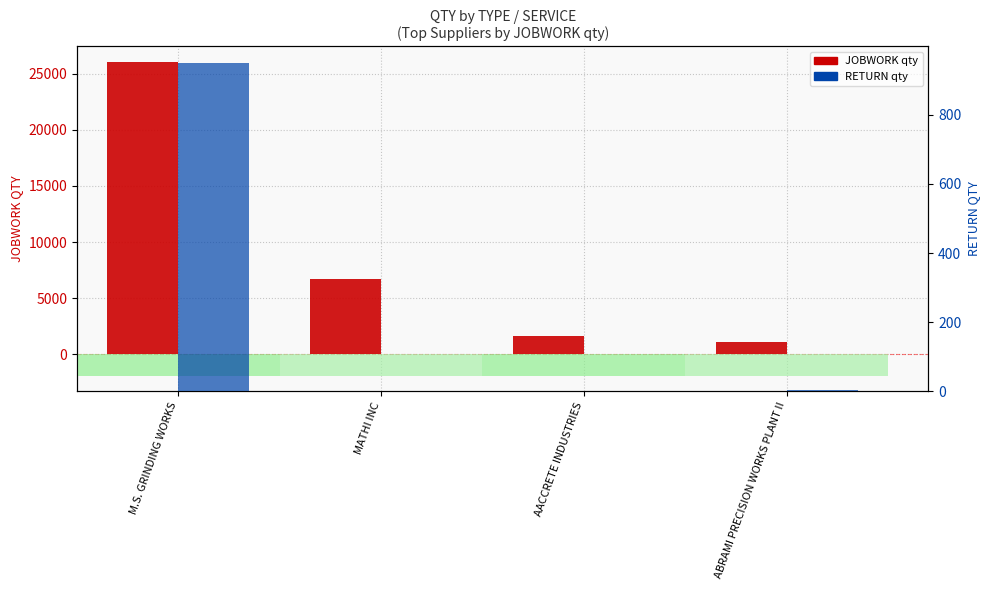

What is the value of the JOBWORK bar at the 2nd from the left?

6677